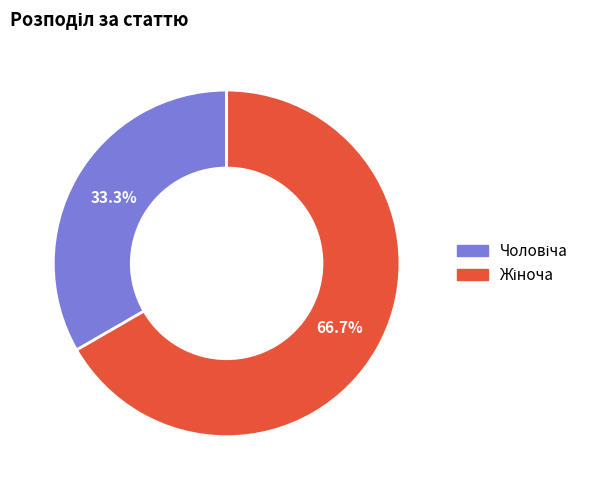

Is there any slice that represents more than half of the pie?

Yes